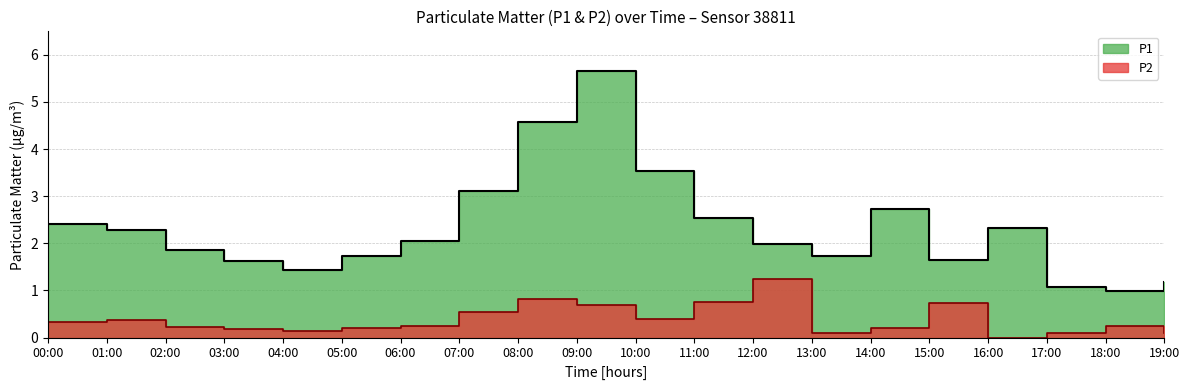

Rank the series by their maximum value, from lowest to highest.

P2, P1